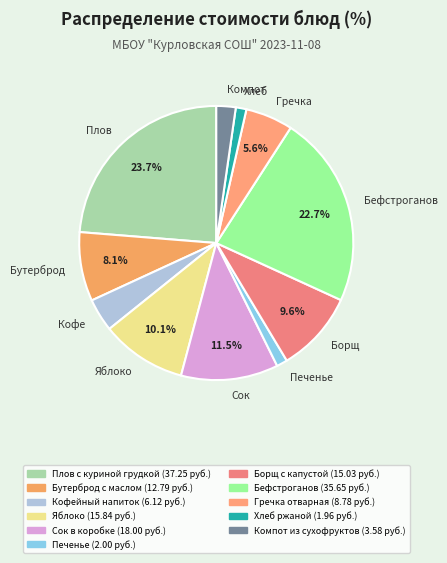

Approximately how many times larger is the value at Сок compared to Борщ?

1.2